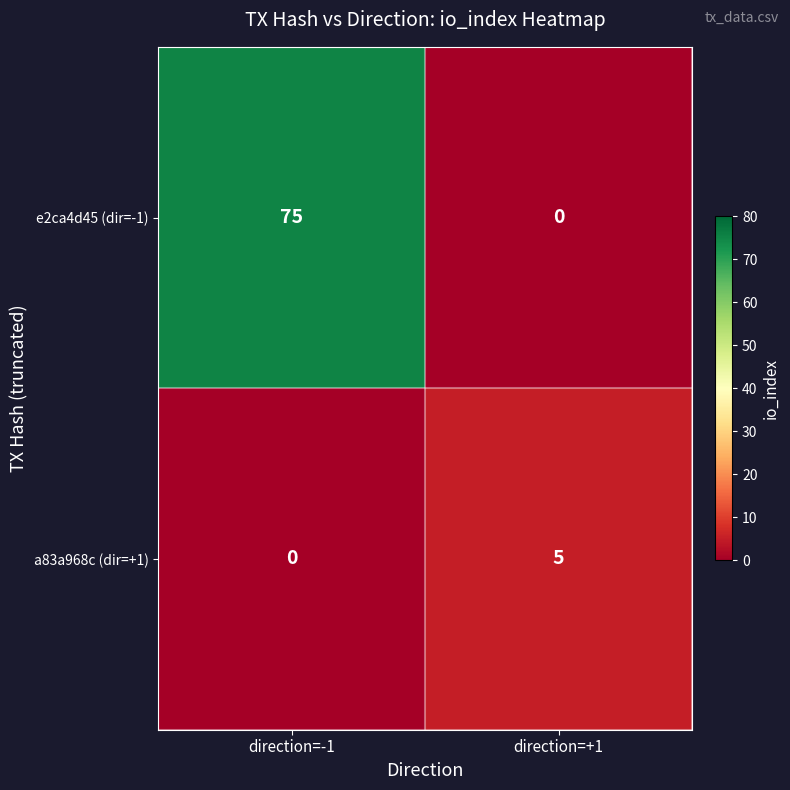

The value of e2ca4d45 (dir=-1) at direction=+1 is -37. True or false?

False